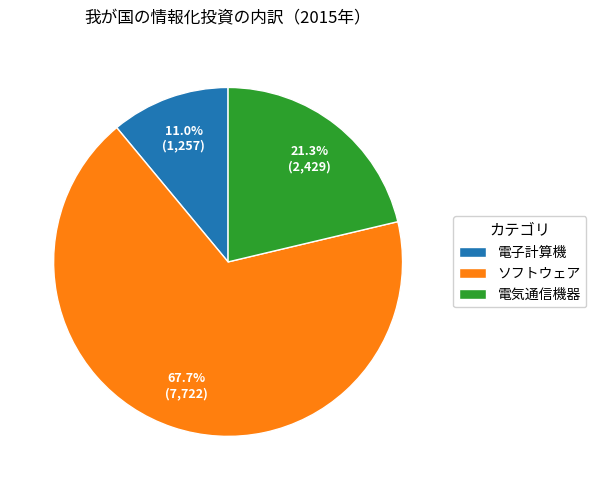

Do ソフトウェア and 電子計算機 together represent more than half of the pie?

Yes